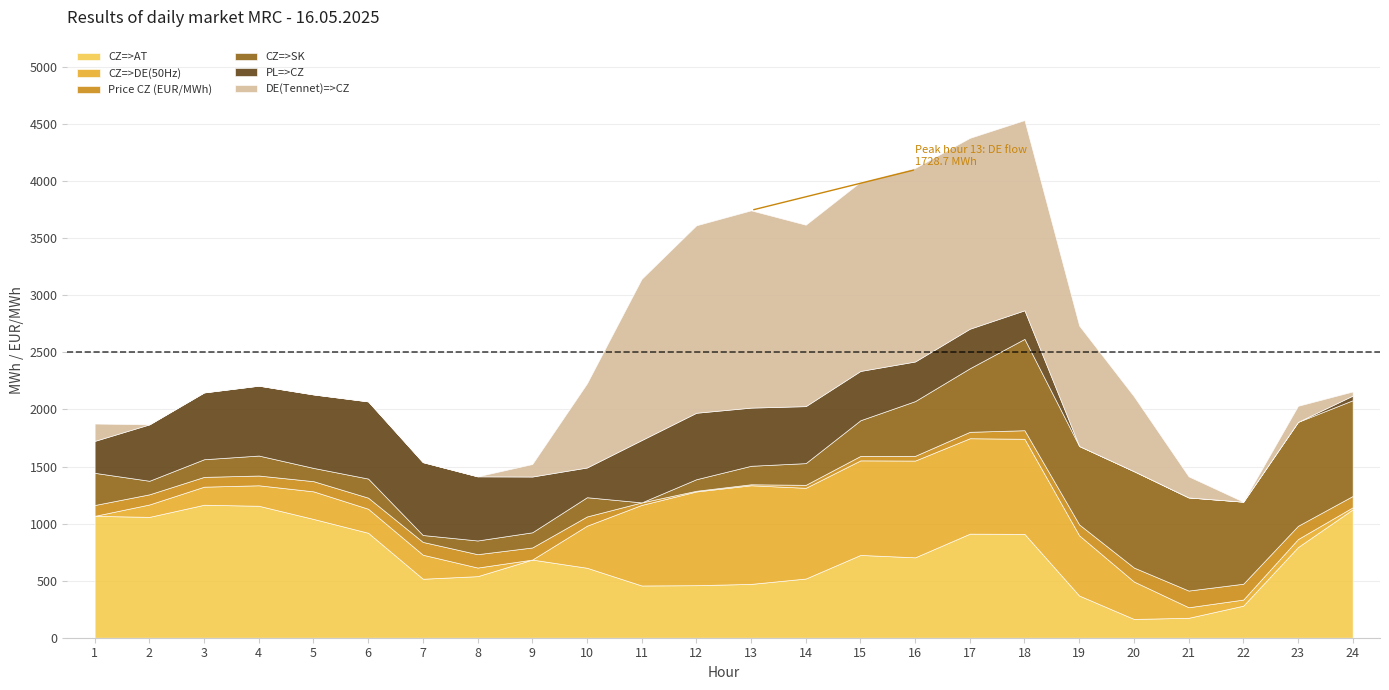

Which category has the highest value in the CZ=>SK series?

23